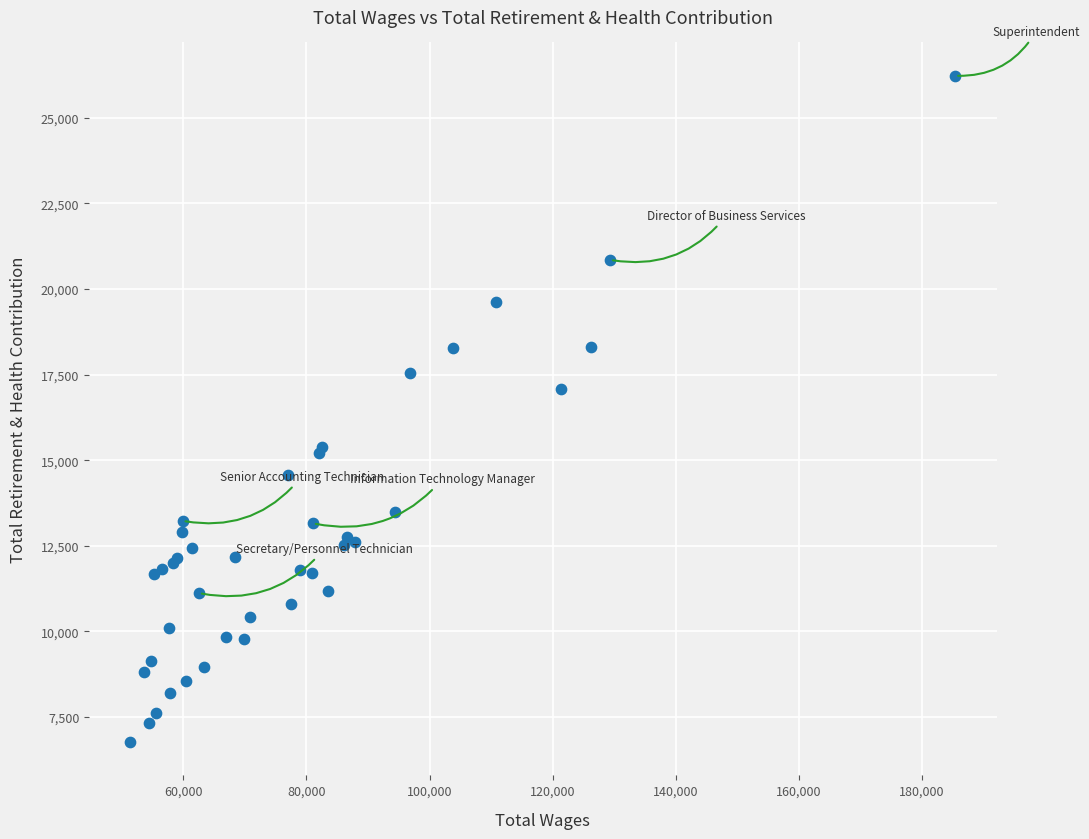

What Y value in the scatter plot is closest to 16496?

17069